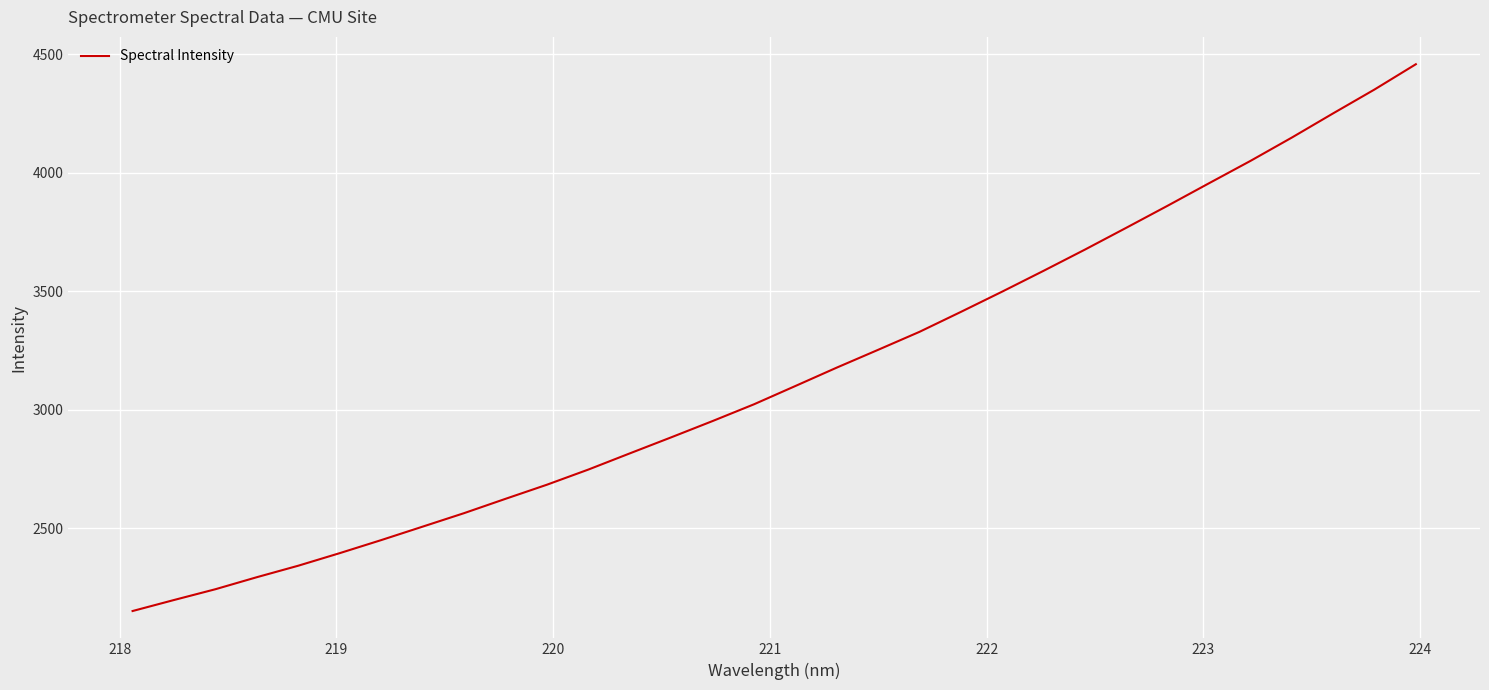

What is the difference between the maximum and minimum values?

2306.9